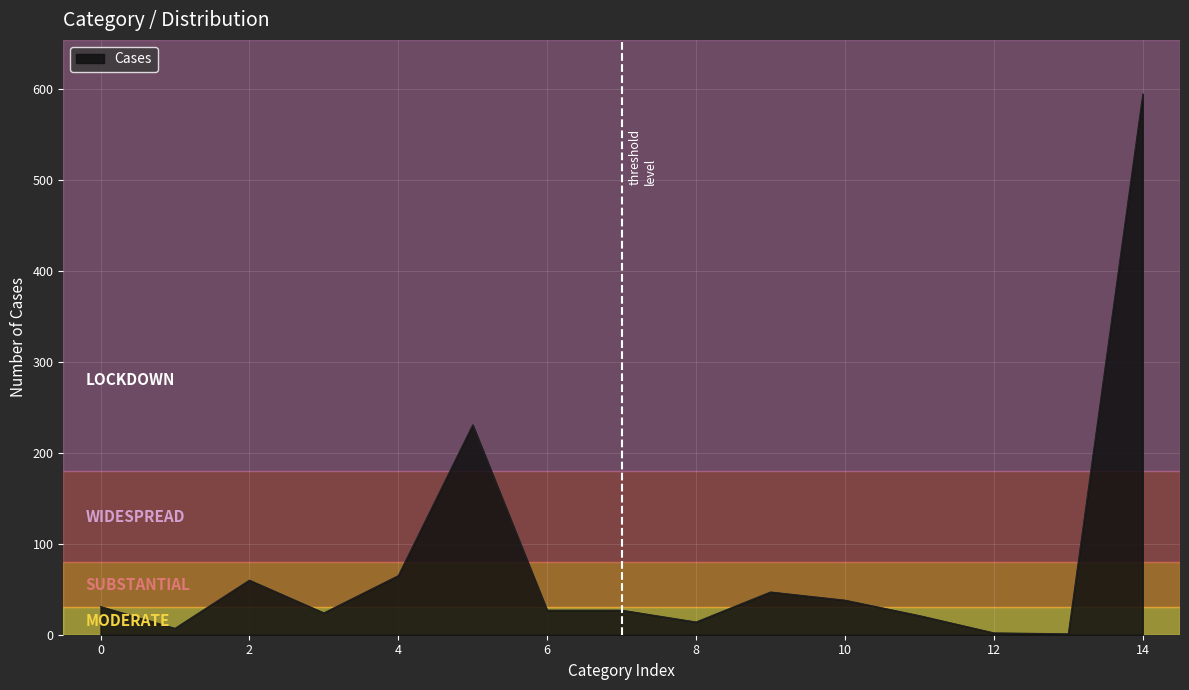

True or false: the data has more than 1 interior local peaks.

True